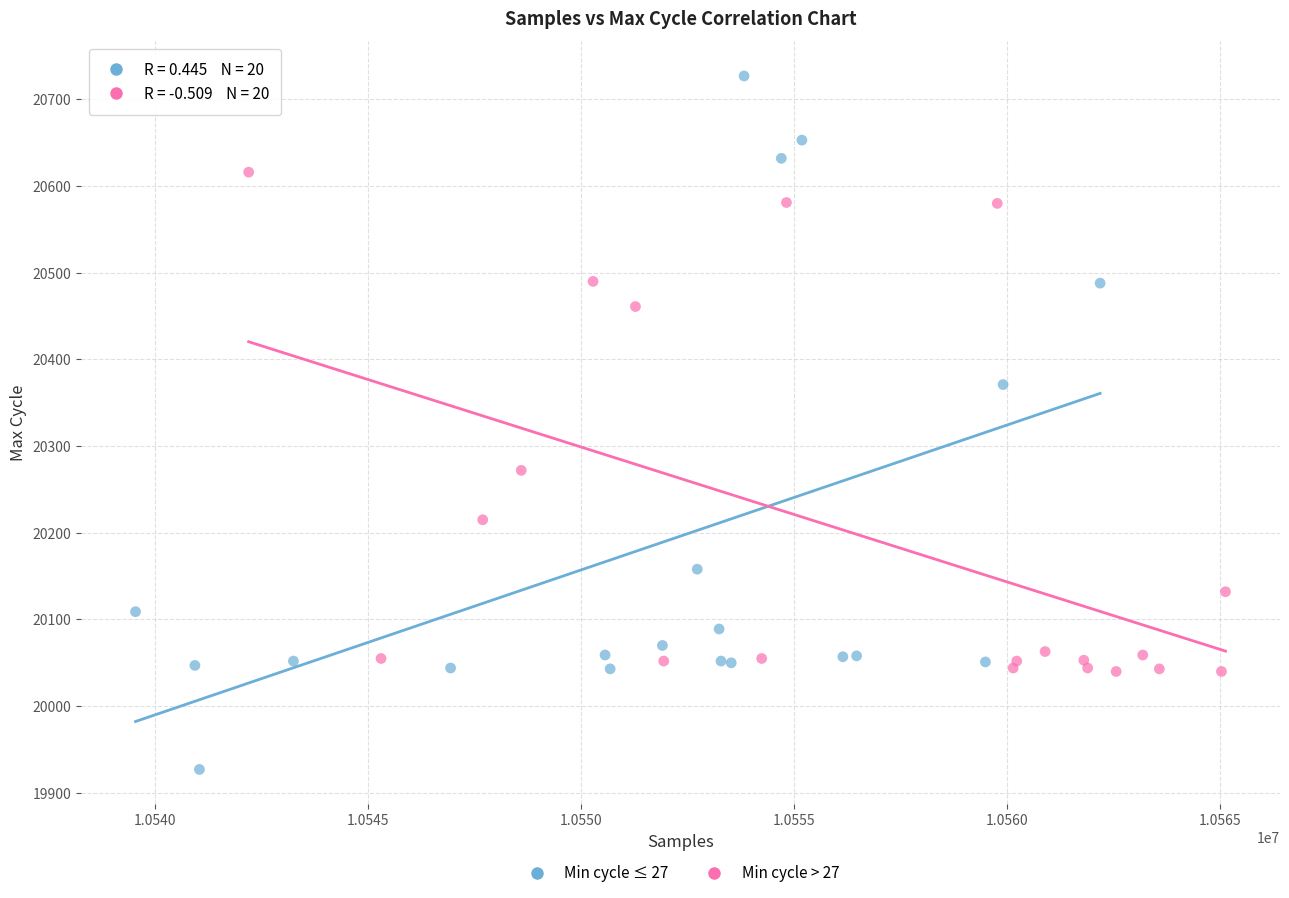

Which series has the widest spread of Y values?

Min cycle ≤ 27